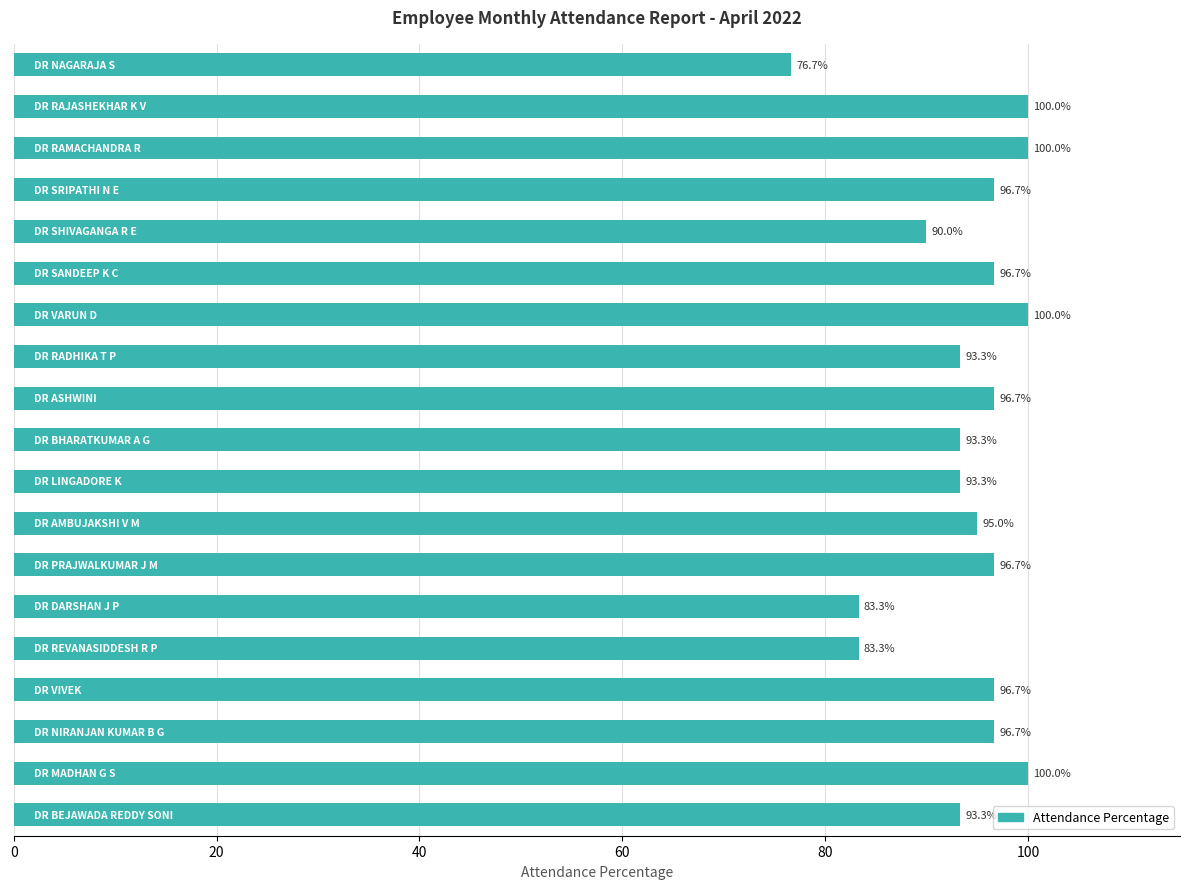

Are the bars grouped side by side (vs. stacked)?

No